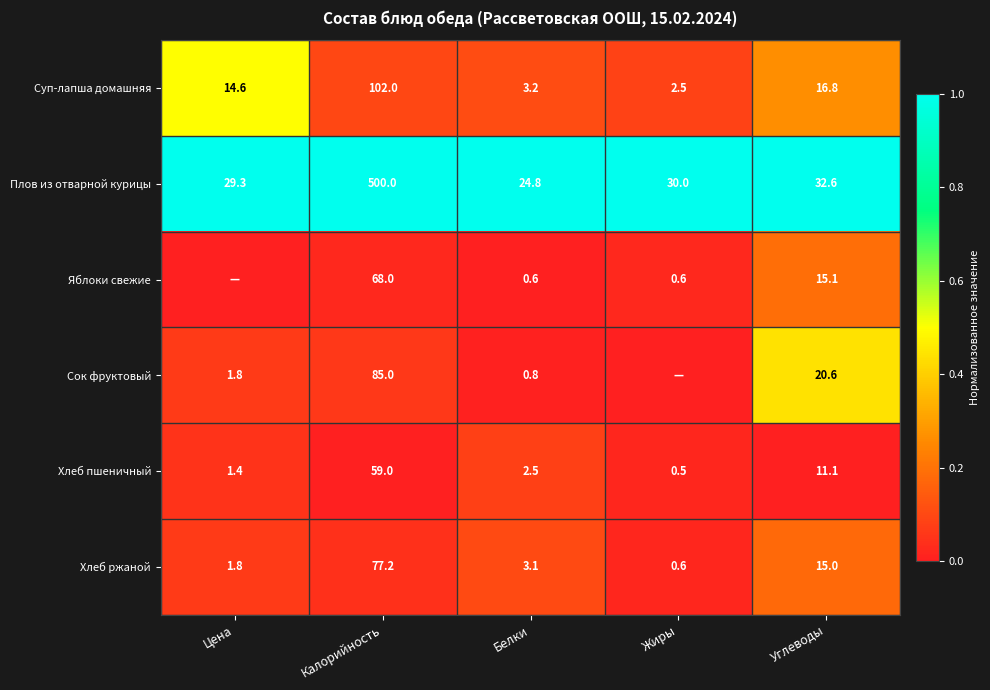

Between Белки and Цена, which is larger?

Цена